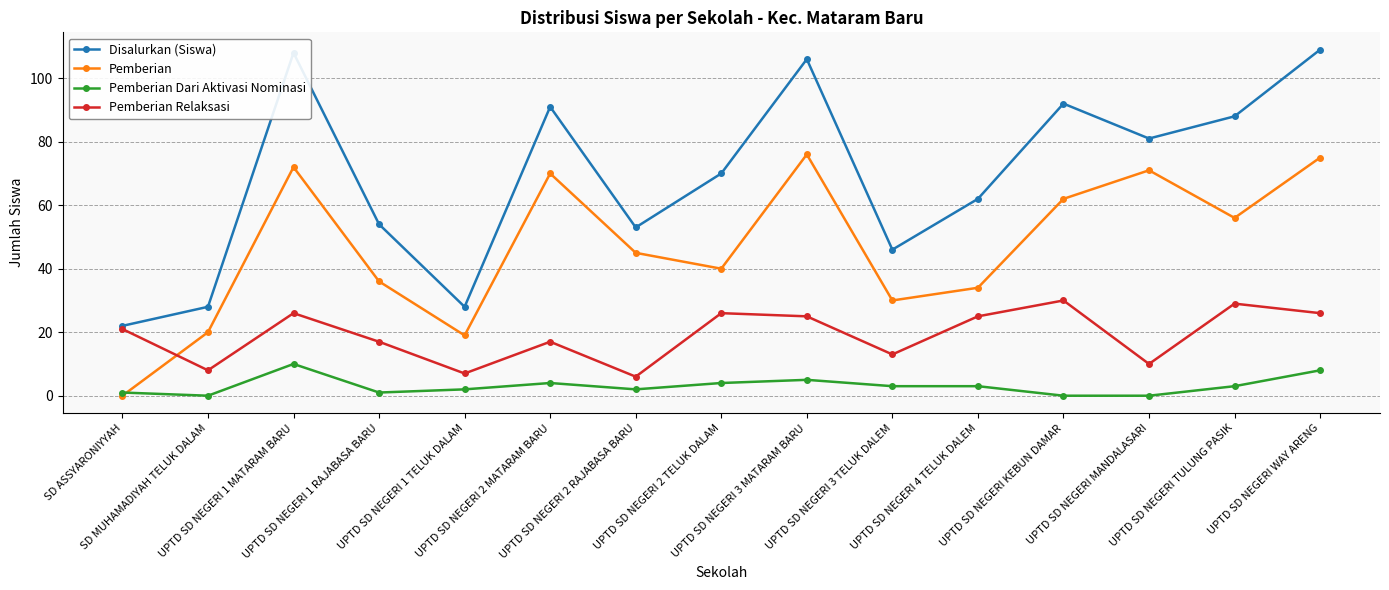

Reading left to right, extract all data points from this chart.

Disalurkan (Siswa): SD ASSYARONIYYAH=22	SD MUHAMADIYAH TELUK DALAM=28	UPTD SD NEGERI 1 MATARAM BARU=108	UPTD SD NEGERI 1 RAJABASA BARU=54	UPTD SD NEGERI 1 TELUK DALAM=28	UPTD SD NEGERI 2 MATARAM BARU=91	UPTD SD NEGERI 2 RAJABASA BARU=53	UPTD SD NEGERI 2 TELUK DALAM=70	UPTD SD NEGERI 3 MATARAM BARU=106	UPTD SD NEGERI 3 TELUK DALEM=46	UPTD SD NEGERI 4 TELUK DALEM=62	UPTD SD NEGERI KEBUN DAMAR=92	UPTD SD NEGERI MANDALASARI=81	UPTD SD NEGERI TULUNG PASIK=88	UPTD SD NEGERI WAY ARENG=109
Pemberian: SD ASSYARONIYYAH=0	SD MUHAMADIYAH TELUK DALAM=20	UPTD SD NEGERI 1 MATARAM BARU=72	UPTD SD NEGERI 1 RAJABASA BARU=36	UPTD SD NEGERI 1 TELUK DALAM=19	UPTD SD NEGERI 2 MATARAM BARU=70	UPTD SD NEGERI 2 RAJABASA BARU=45	UPTD SD NEGERI 2 TELUK DALAM=40	UPTD SD NEGERI 3 MATARAM BARU=76	UPTD SD NEGERI 3 TELUK DALEM=30	UPTD SD NEGERI 4 TELUK DALEM=34	UPTD SD NEGERI KEBUN DAMAR=62	UPTD SD NEGERI MANDALASARI=71	UPTD SD NEGERI TULUNG PASIK=56	UPTD SD NEGERI WAY ARENG=75
Pemberian Dari Aktivasi Nominasi: SD ASSYARONIYYAH=1	SD MUHAMADIYAH TELUK DALAM=0	UPTD SD NEGERI 1 MATARAM BARU=10	UPTD SD NEGERI 1 RAJABASA BARU=1	UPTD SD NEGERI 1 TELUK DALAM=2	UPTD SD NEGERI 2 MATARAM BARU=4	UPTD SD NEGERI 2 RAJABASA BARU=2	UPTD SD NEGERI 2 TELUK DALAM=4	UPTD SD NEGERI 3 MATARAM BARU=5	UPTD SD NEGERI 3 TELUK DALEM=3	UPTD SD NEGERI 4 TELUK DALEM=3	UPTD SD NEGERI KEBUN DAMAR=0	UPTD SD NEGERI MANDALASARI=0	UPTD SD NEGERI TULUNG PASIK=3	UPTD SD NEGERI WAY ARENG=8
Pemberian Relaksasi: SD ASSYARONIYYAH=21	SD MUHAMADIYAH TELUK DALAM=8	UPTD SD NEGERI 1 MATARAM BARU=26	UPTD SD NEGERI 1 RAJABASA BARU=17	UPTD SD NEGERI 1 TELUK DALAM=7	UPTD SD NEGERI 2 MATARAM BARU=17	UPTD SD NEGERI 2 RAJABASA BARU=6	UPTD SD NEGERI 2 TELUK DALAM=26	UPTD SD NEGERI 3 MATARAM BARU=25	UPTD SD NEGERI 3 TELUK DALEM=13	UPTD SD NEGERI 4 TELUK DALEM=25	UPTD SD NEGERI KEBUN DAMAR=30	UPTD SD NEGERI MANDALASARI=10	UPTD SD NEGERI TULUNG PASIK=29	UPTD SD NEGERI WAY ARENG=26